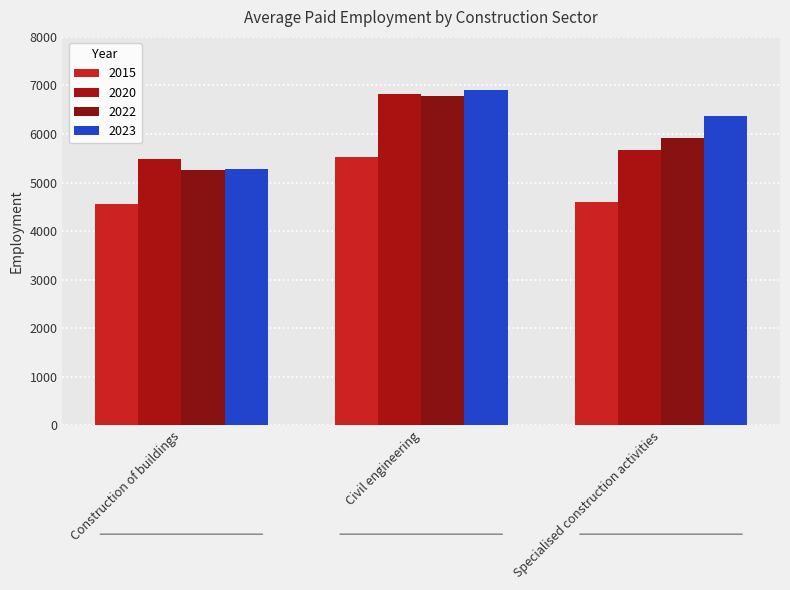

Rank the categories by 2020 value from highest to lowest.

Civil engineering, Specialised construction activities, Construction of buildings